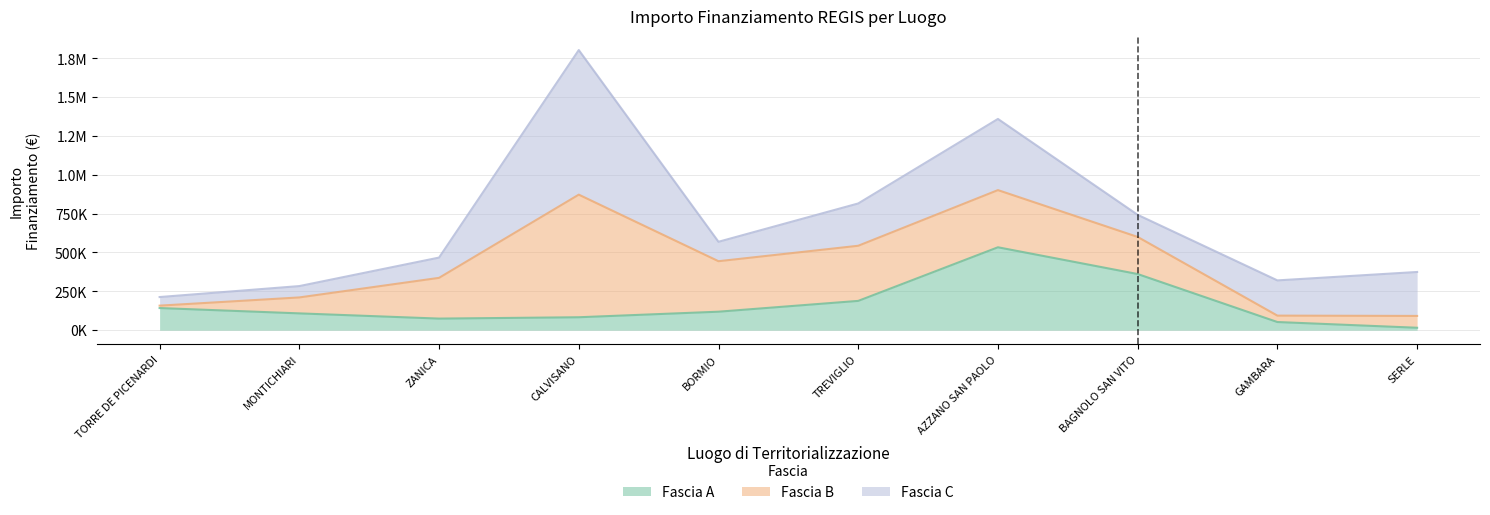

True or false: Fascia C and Fascia B cross at least once.

True